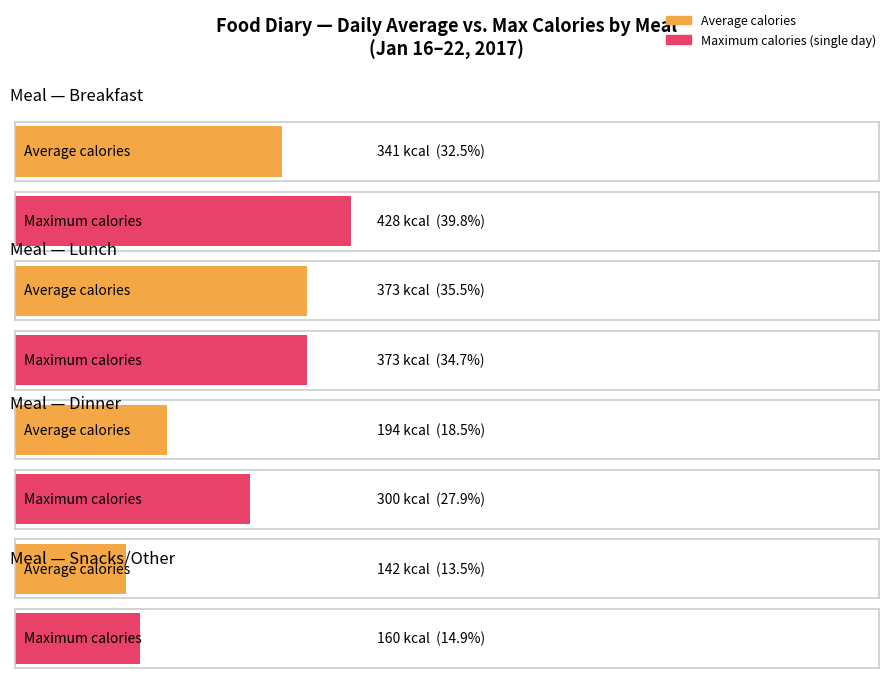

What position from the left is Breakfast?

1